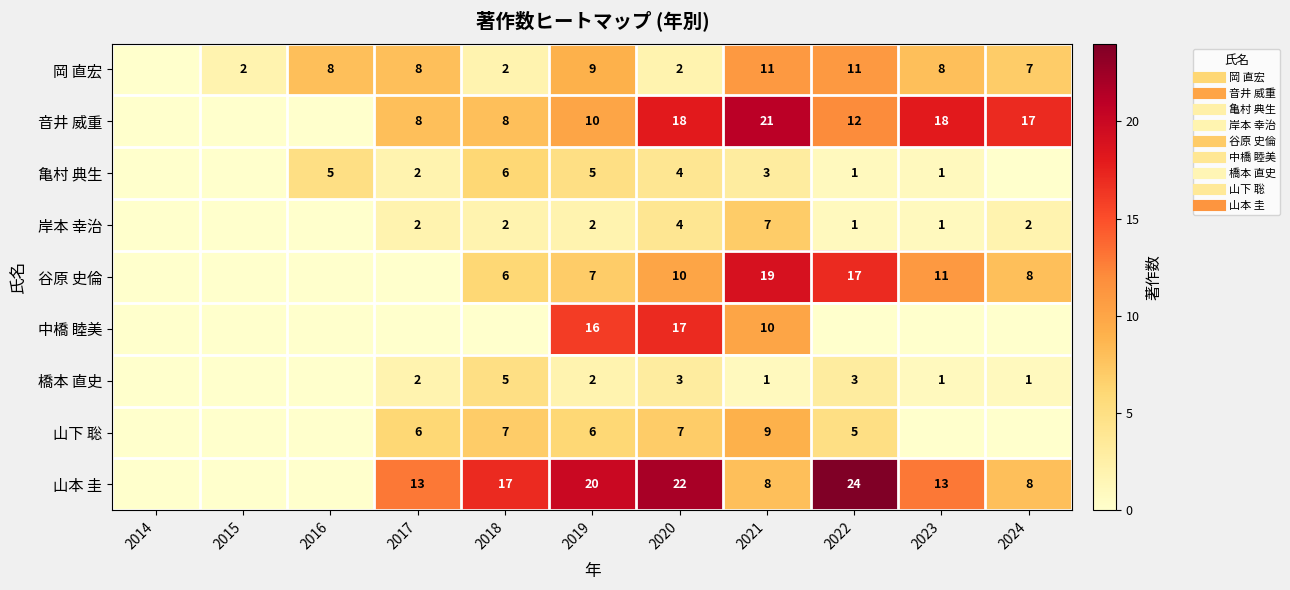

Which label corresponds to the largest value in the chart?

2022